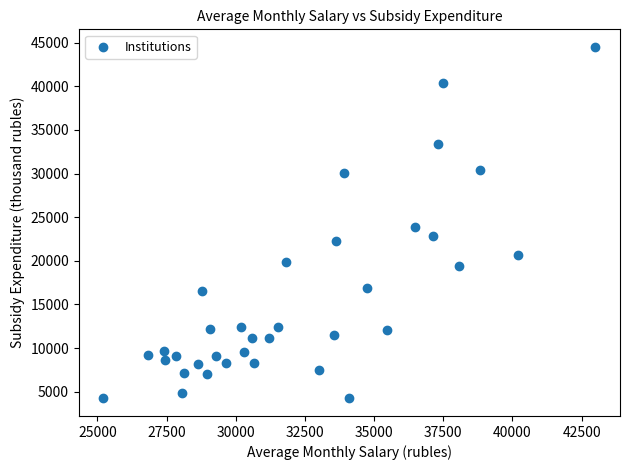

What Y value in the scatter plot is closest to 24367?

23820.8